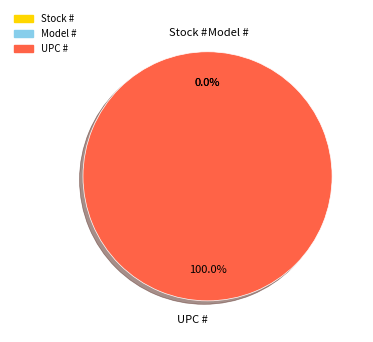

To the nearest percent, what is the difference between the UPC # and Stock # slice percentages?

100%